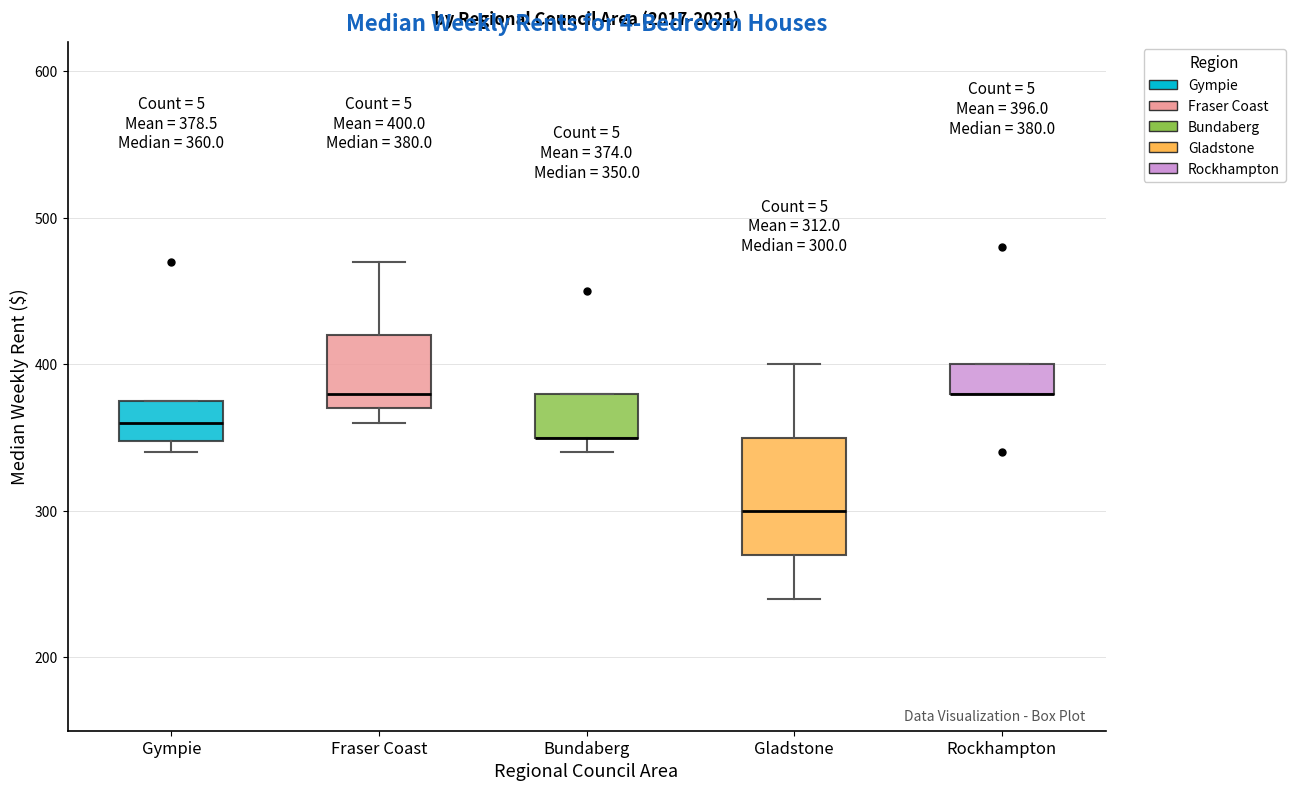

Comparing the boxes themselves (not the whiskers), which one is the tallest?

Gladstone